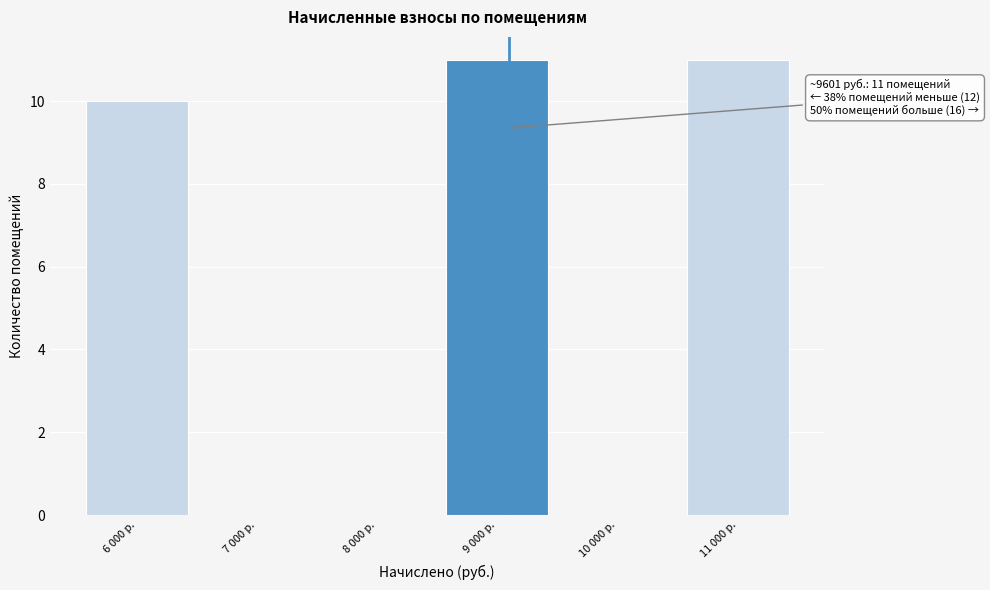

Reading left to right, transcribe all the data shown in this chart.

6 000 р.=10	7 000 р.=0	8 000 р.=0	9 000 р.=11	10 000 р.=0	11 000 р.=11